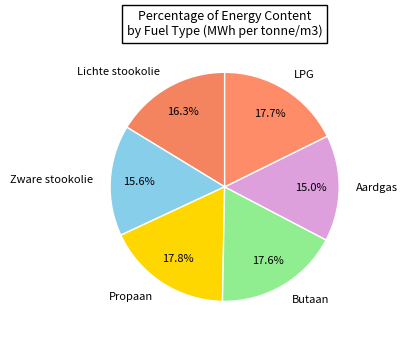

Is it true that Aardgas is 15% of the pie?

True